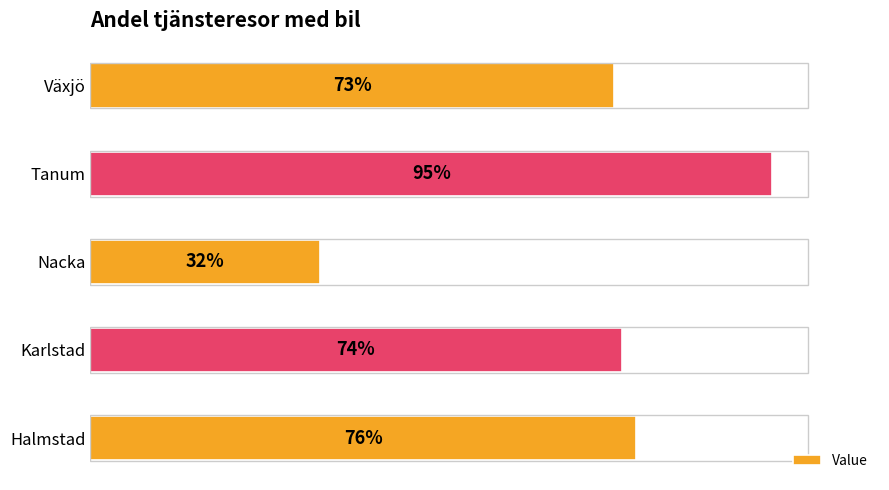

At which label is the value closest to 63?

Växjö